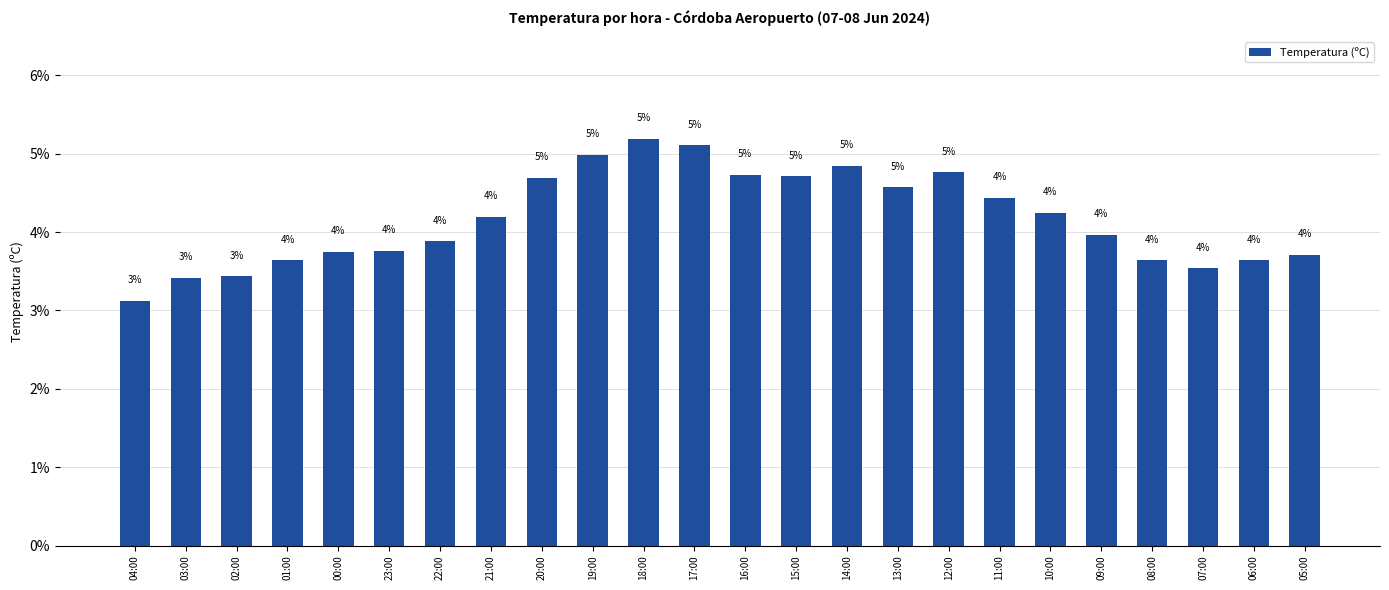

What is the change in value from 04:00 to 17:00?

+2.0